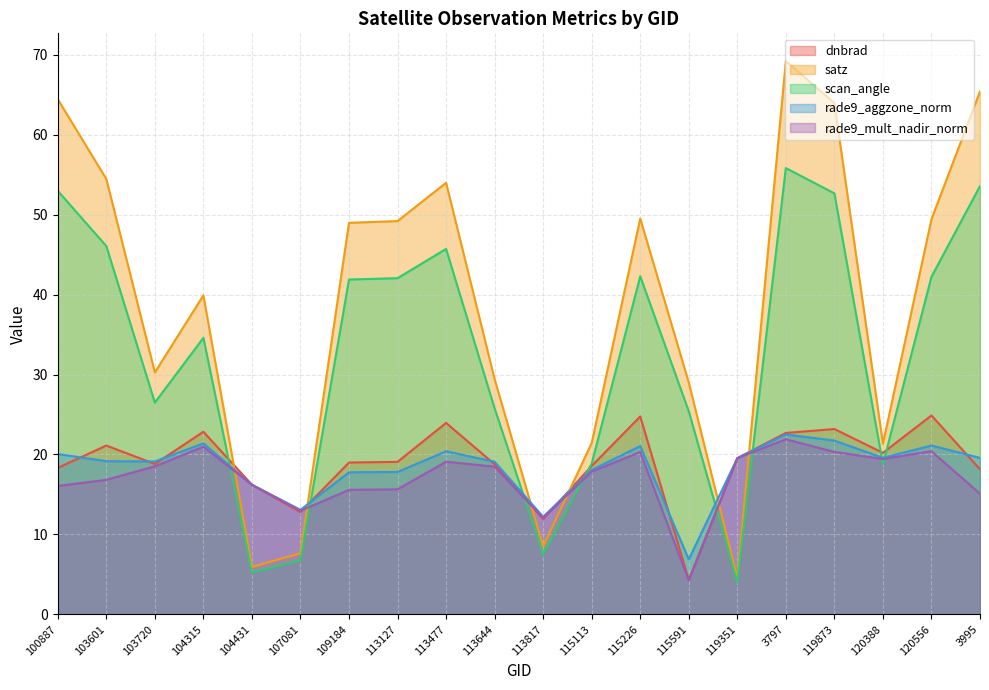

What is the label of the 1st point from the left?

100887